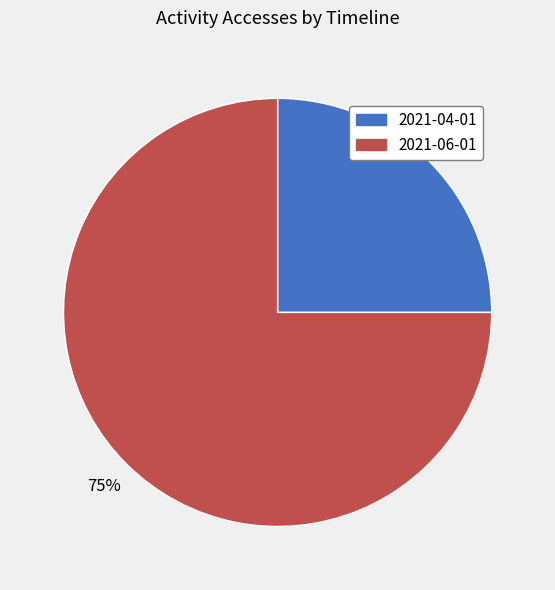

Between 2021-06-01 and 2021-04-01, which is larger?

2021-06-01